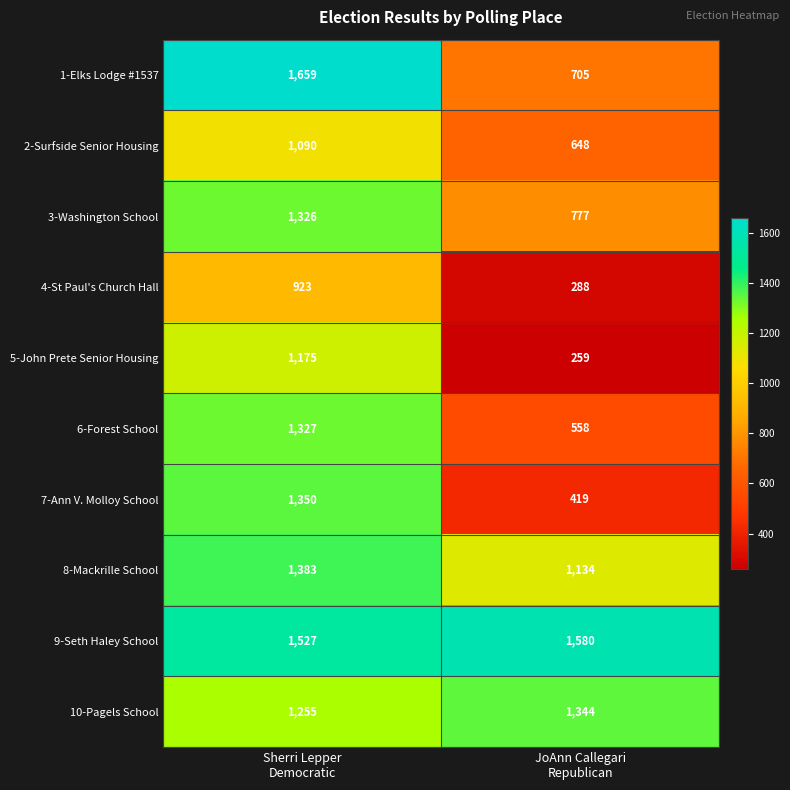

Which series has the largest range (max minus min)?

1-Elks Lodge #1537